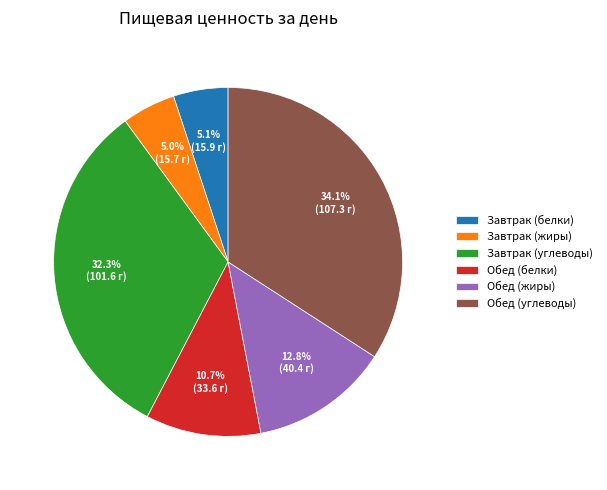

To the nearest percent, what is the difference between the largest and smallest slice percentages?

29%